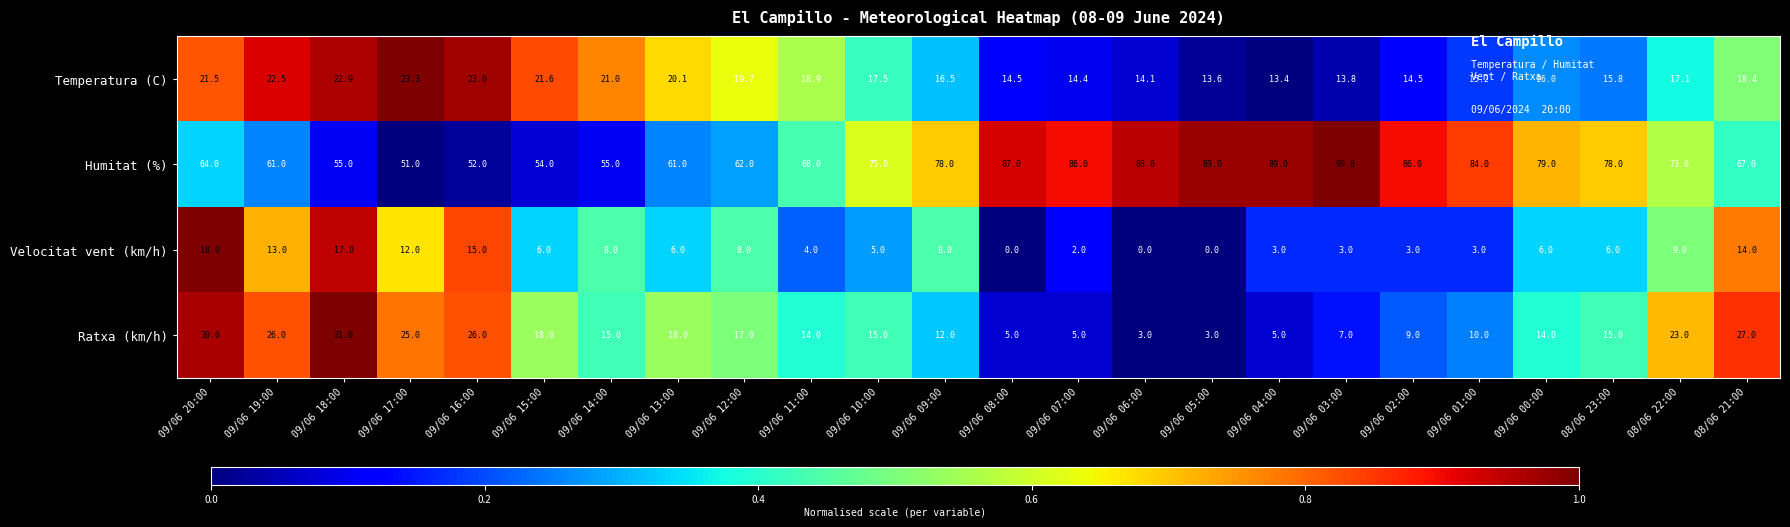

What is the difference between the maximum and minimum values in the Velocitat vent (km/h) series?

18.0